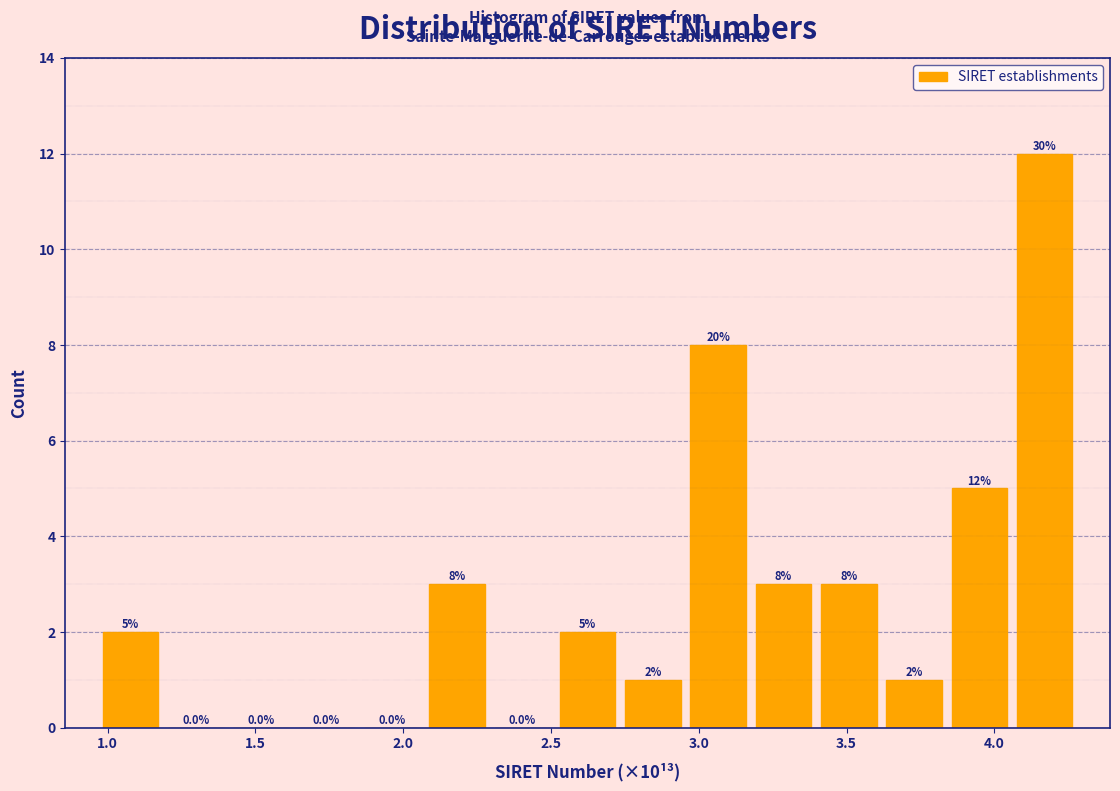

Over which range of the x-axis is the bar tallest?

4.05 to 4.30